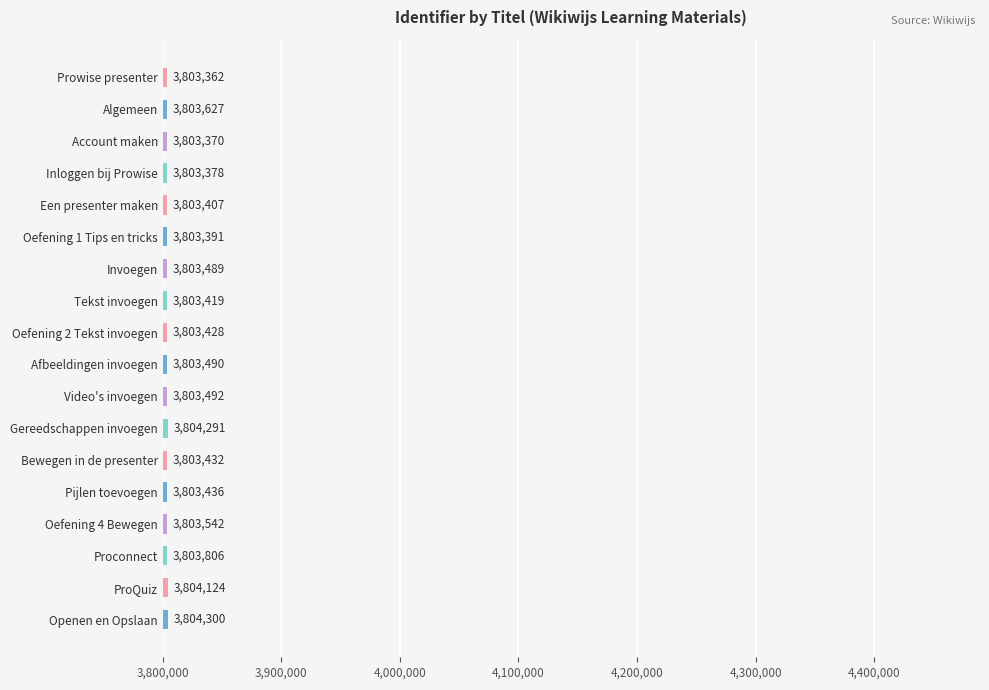

Rank the categories by value from highest to lowest.

Openen en Opslaan, Gereedschappen invoegen, ProQuiz, Proconnect, Algemeen, Oefening 4 Bewegen, Video's invoegen, Afbeeldingen invoegen, Invoegen, Pijlen toevoegen, Bewegen in de presenter, Oefening 2 Tekst invoegen, Tekst invoegen, Een presenter maken, Oefening 1 Tips en tricks, Inloggen bij Prowise, Account maken, Prowise presenter